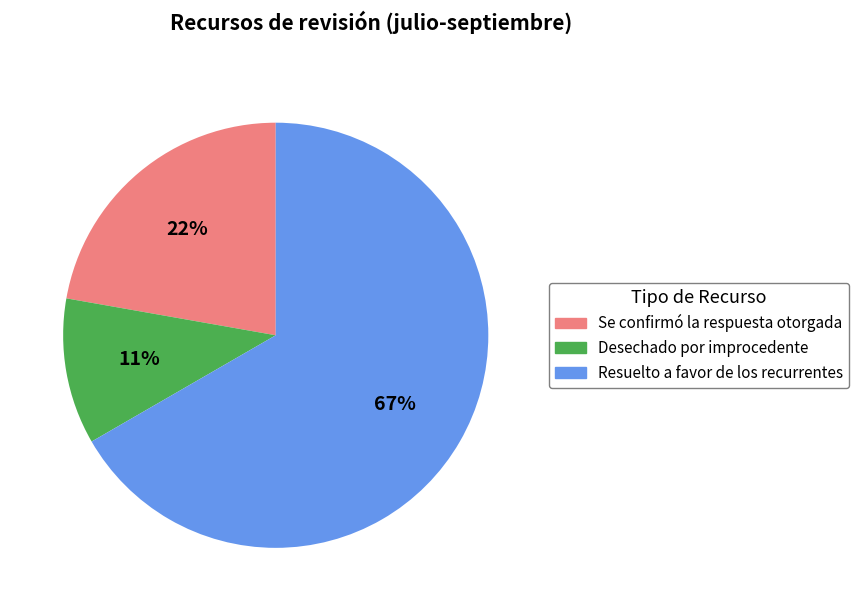

What percentage is the Se confirmó la respuesta otorgada slice, to the nearest percent?

22%